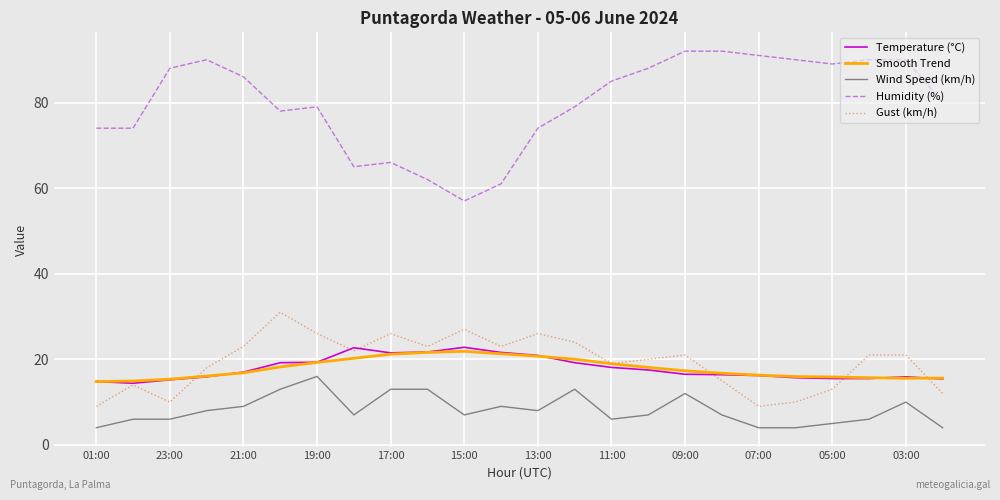

Which series has the widest spread of values?

Humidity (%)